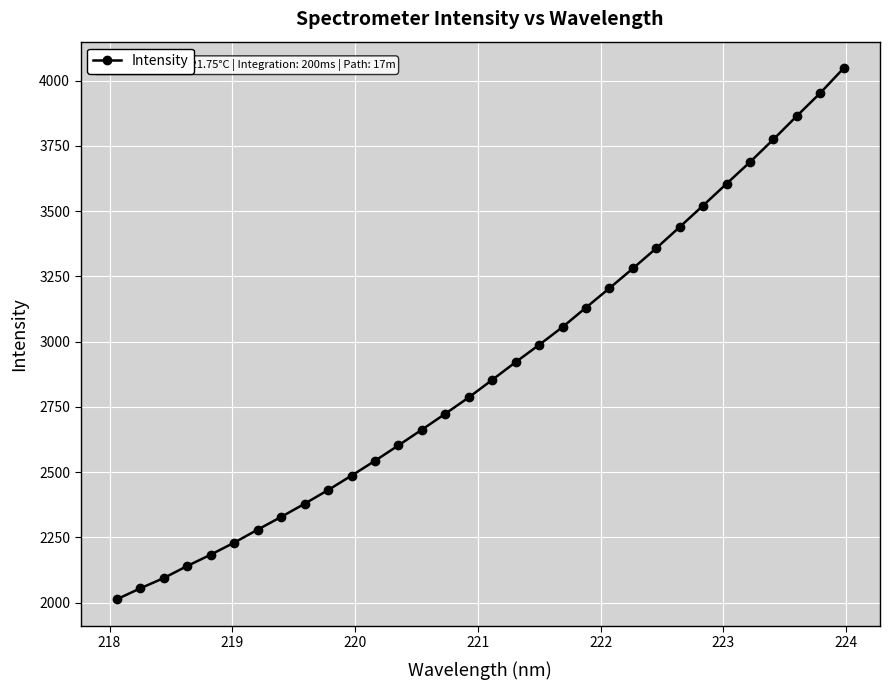

What is the smallest value displayed?

2013.0